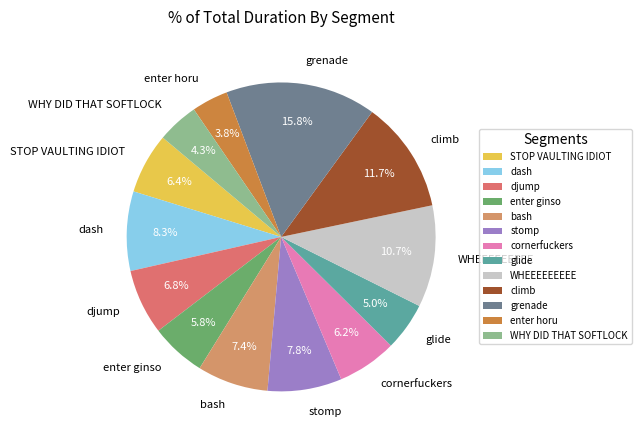

Does any single category account for the majority?

No